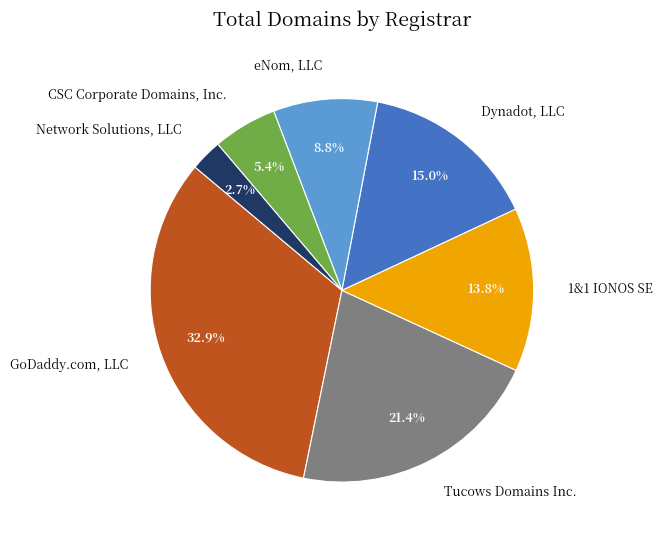

What percentage is the Dynadot, LLC slice, to the nearest percent?

15%